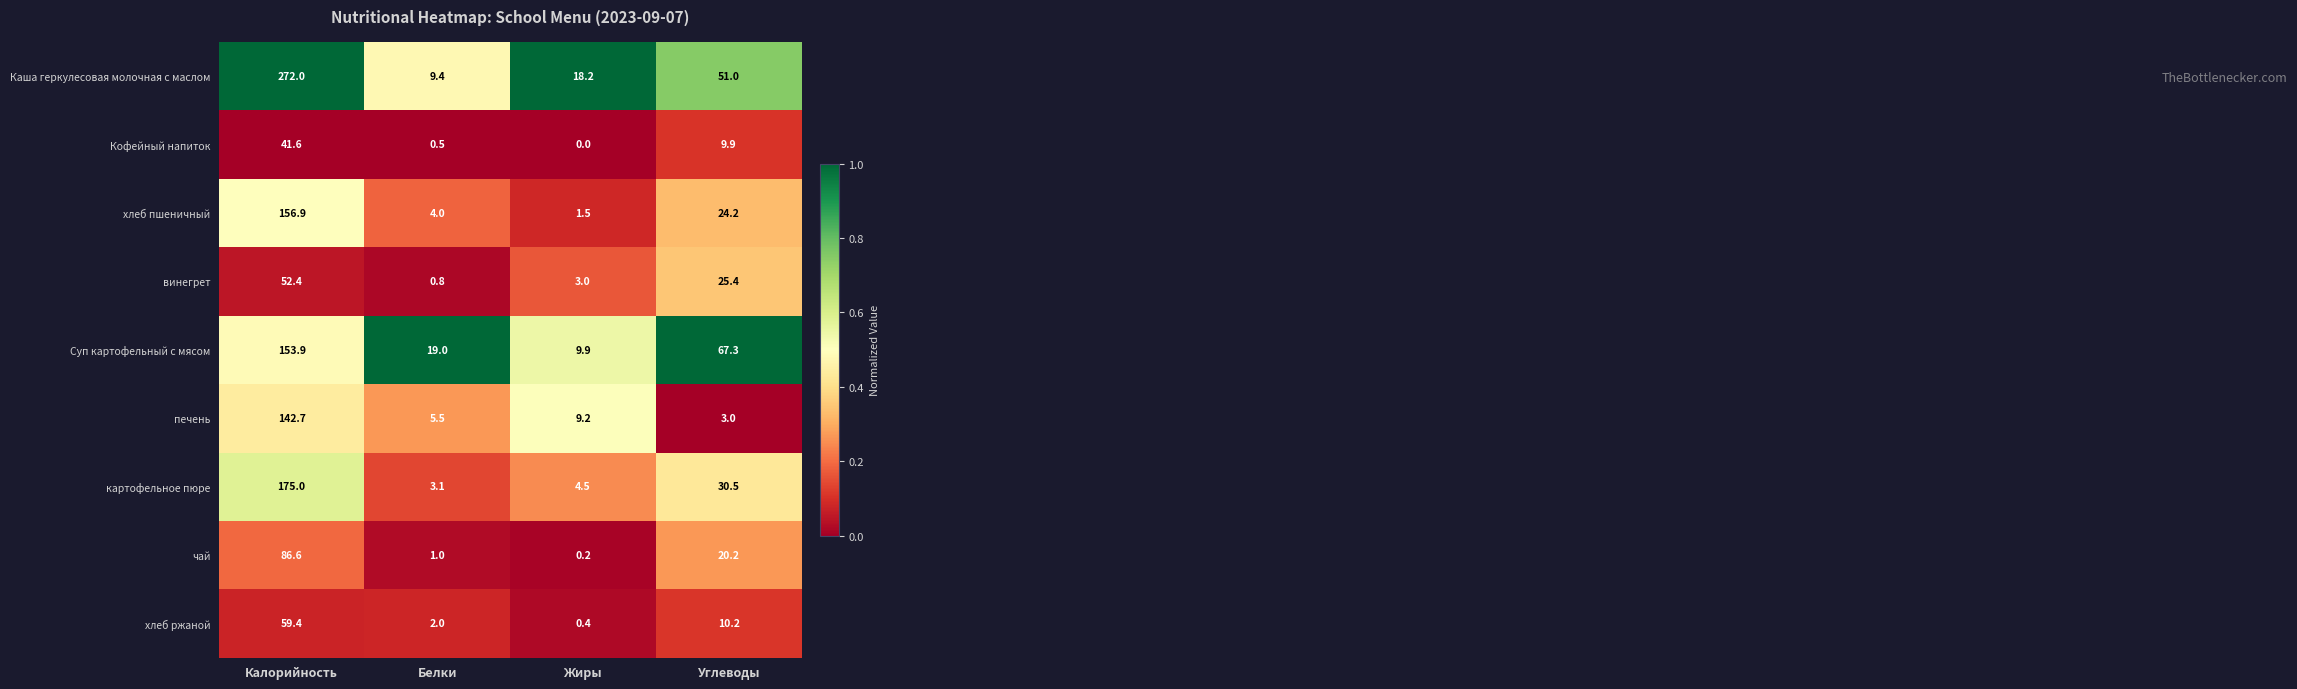

What is the difference between the печень values at Углеводы and Калорийность?

139.7